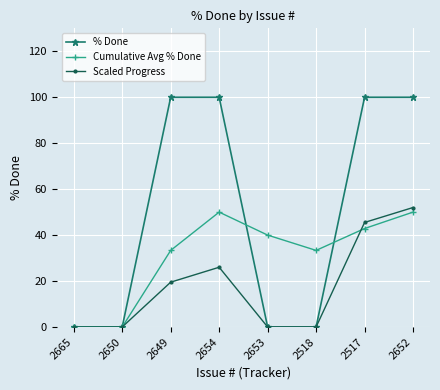

Where is the first local maximum for Scaled Progress?

2654